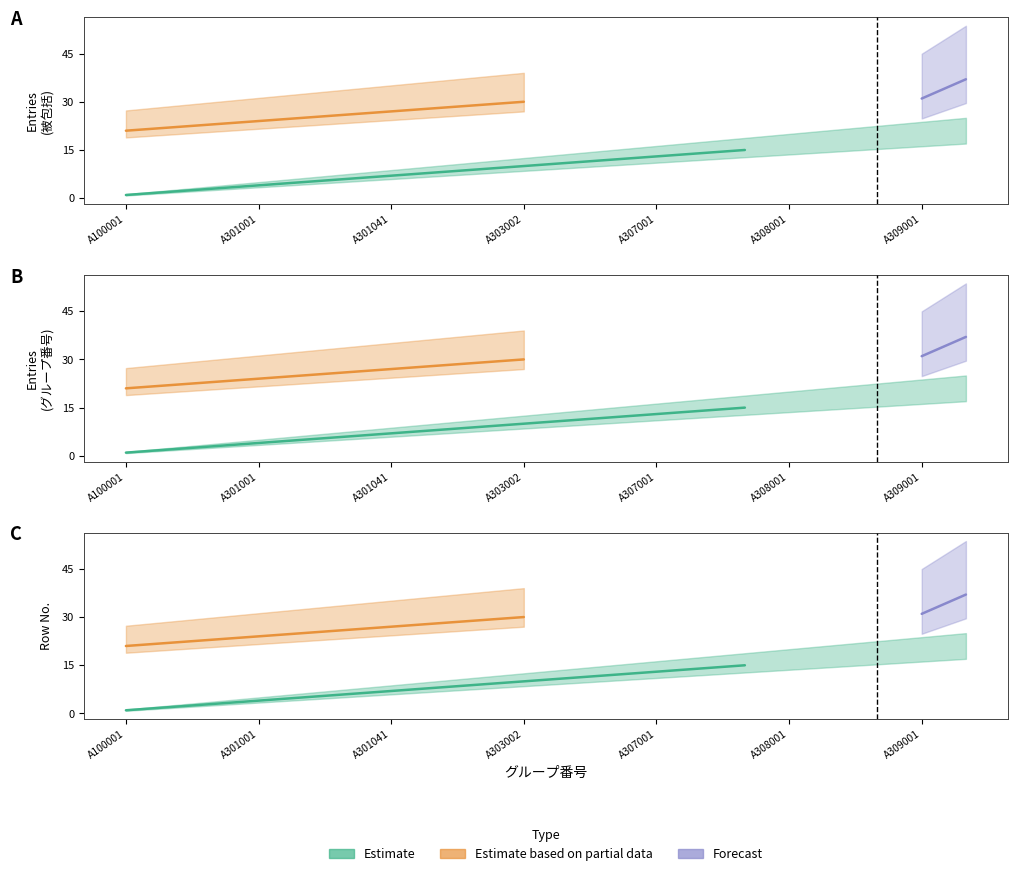

How many data points does each series have?

20